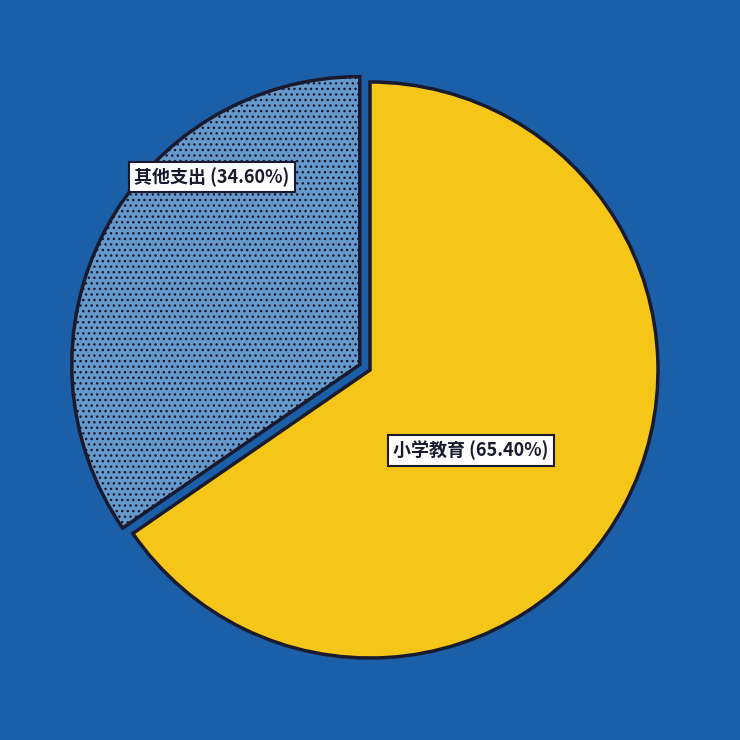

Does any single category account for the majority?

Yes